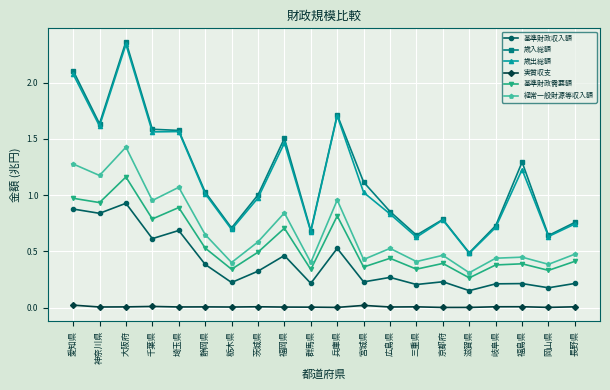

Which series has the largest range (max minus min)?

歳入総額